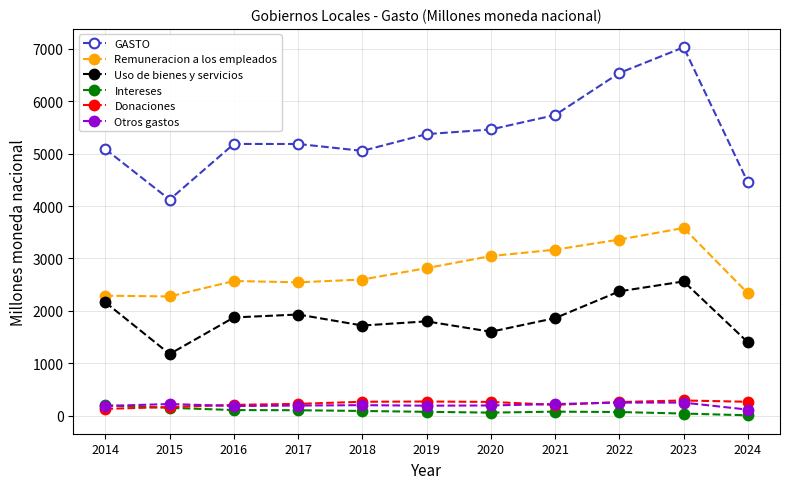

Is this an area chart (filled region under the line)?

No